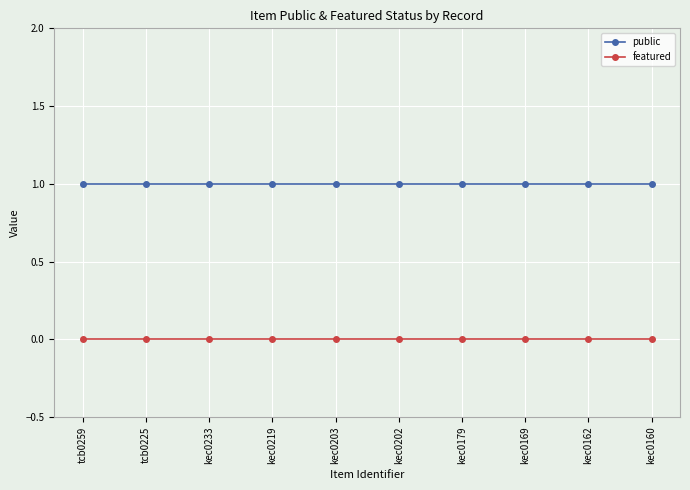

At tcb0225, list the series in order from smallest to largest.

featured, public